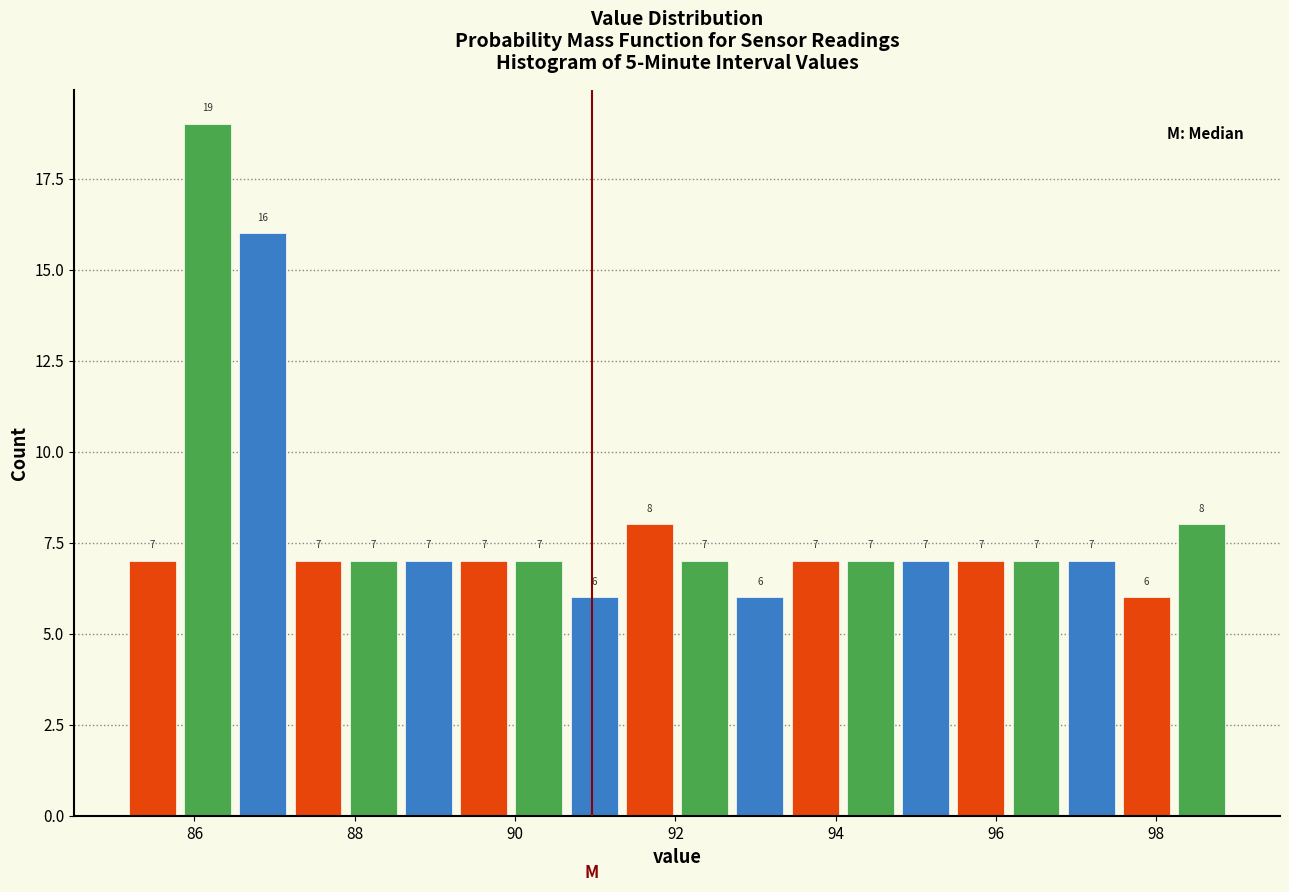

Read against the x-axis, roughly where is the centre of the tallest bar?

86.2